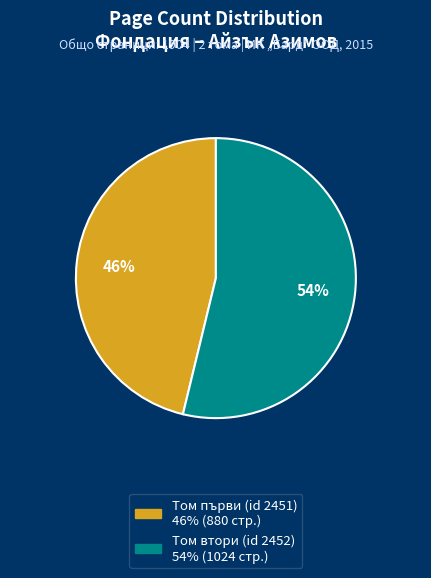

Is the sum of Том първи (id 2451) and Том втори (id 2452) greater than half?

Yes